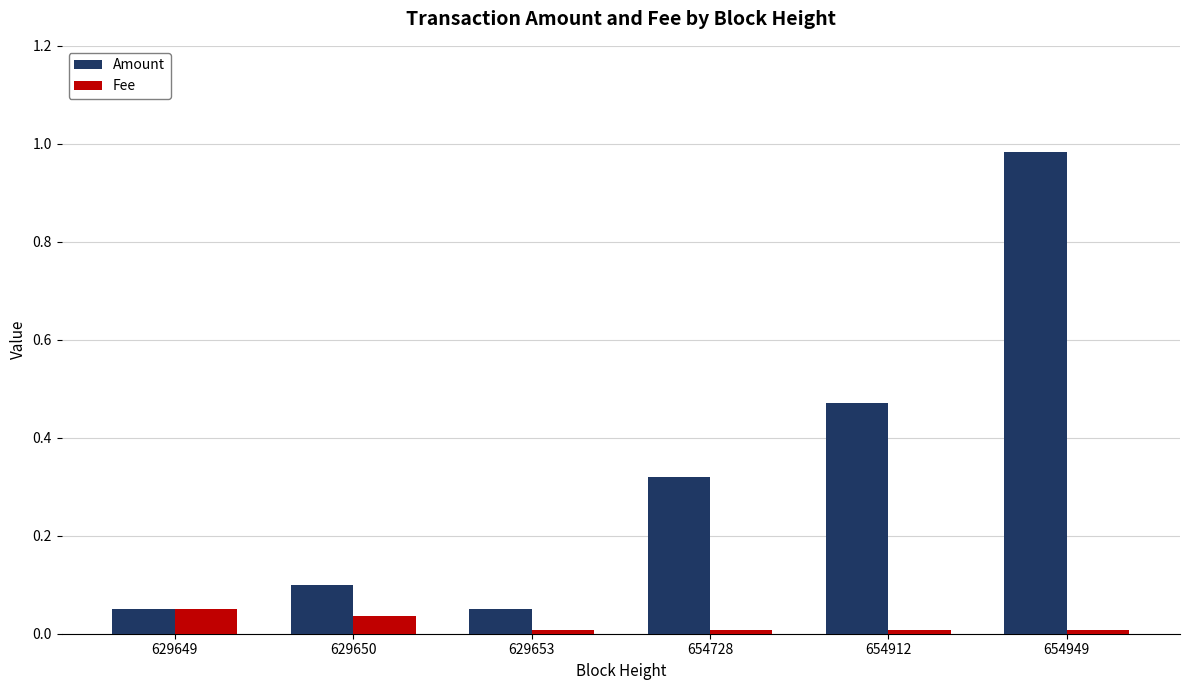

Which series has the largest range (max minus min)?

Amount